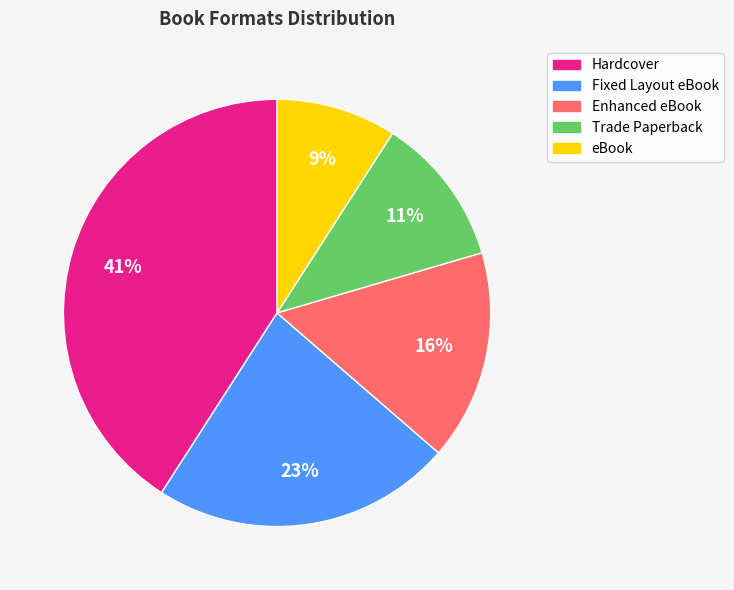

Between Enhanced eBook and Fixed Layout eBook, which is larger?

Fixed Layout eBook